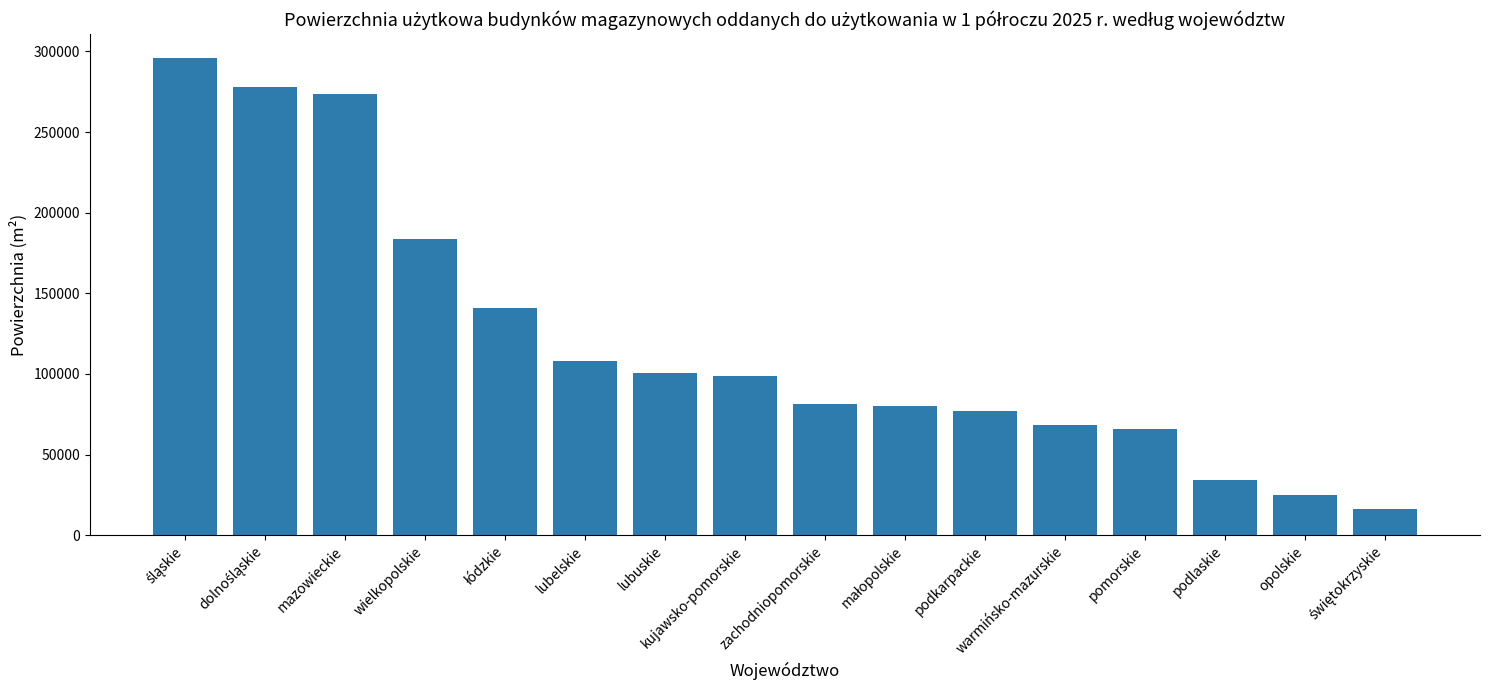

What position from the right is wielkopolskie?

13